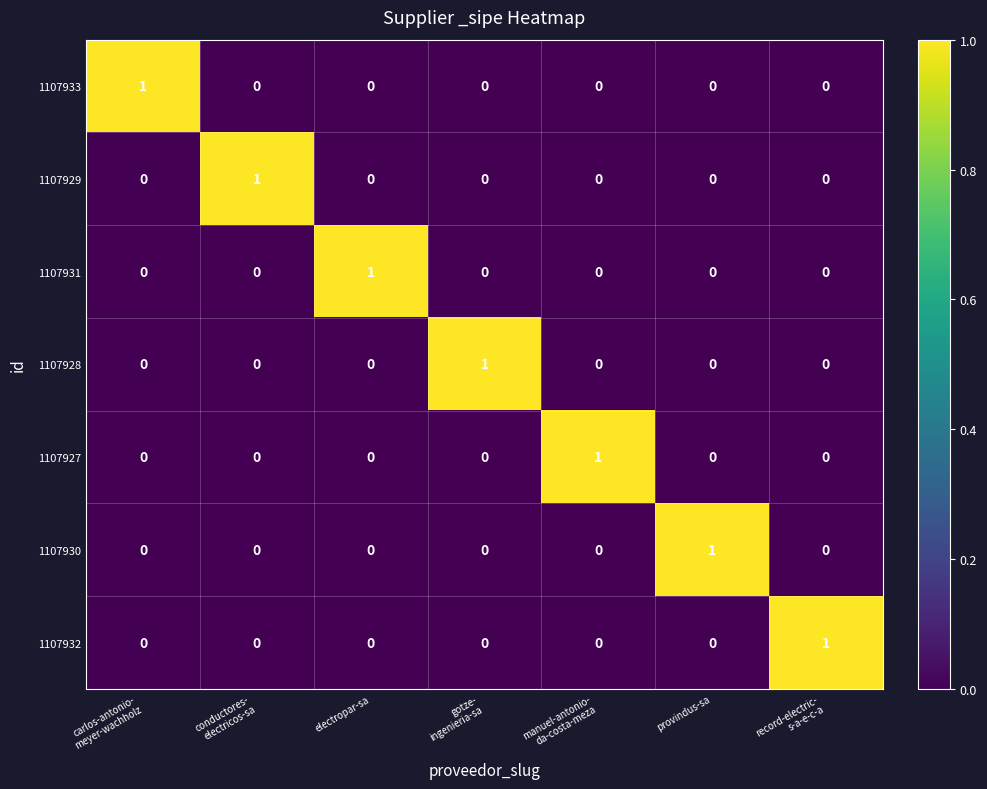

At how many categories does at least one series exceed 0?

7